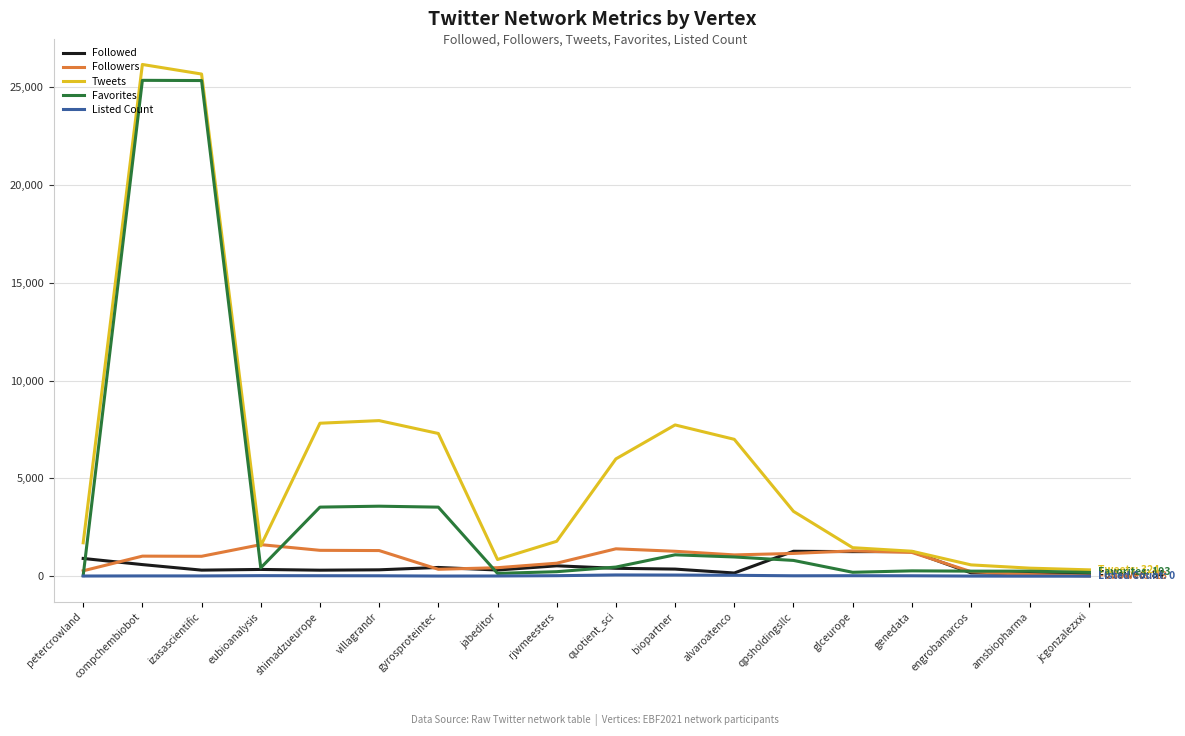

Which series has the largest range (max minus min)?

Tweets